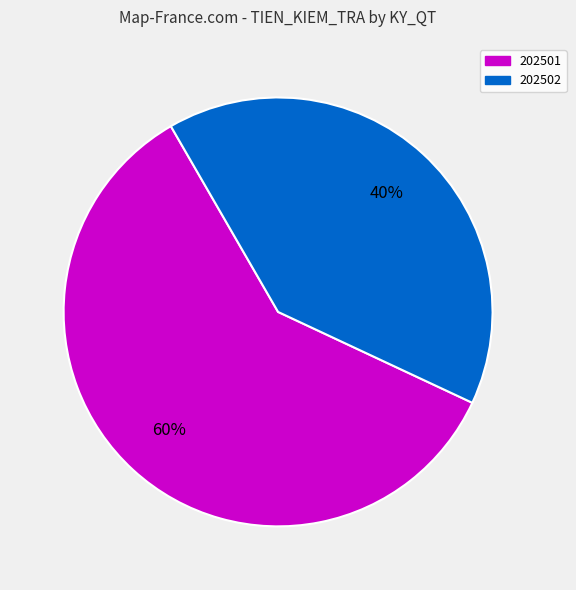

How many slices are in this pie chart?

2